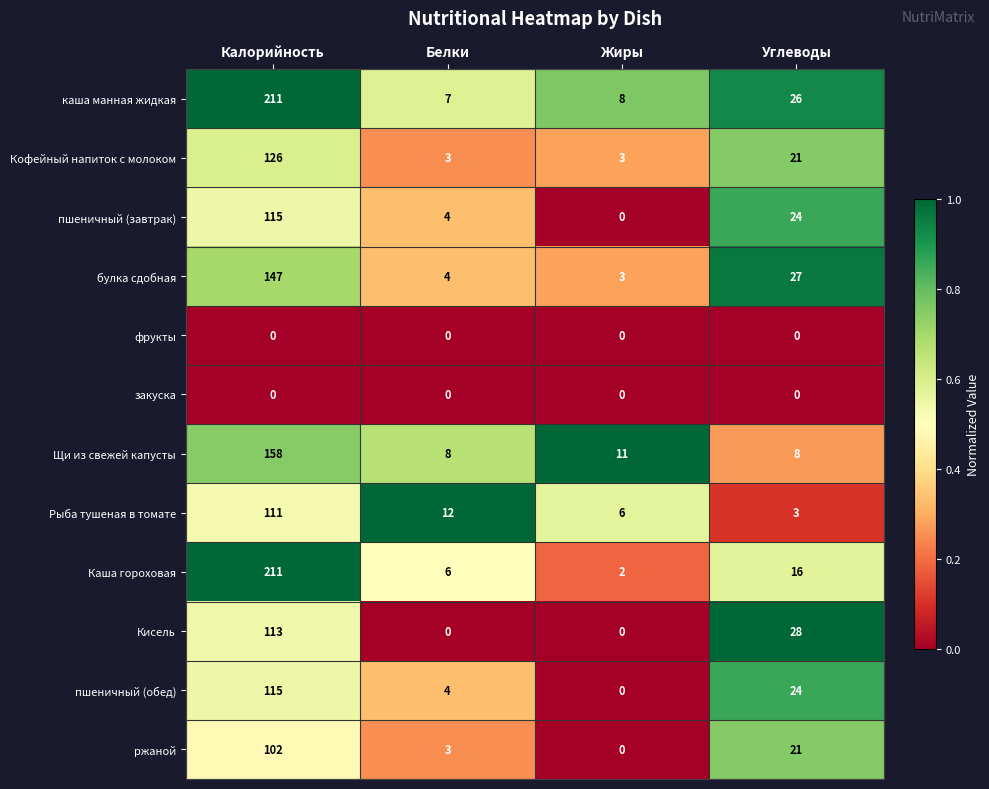

Which series changed the most between Калорийность and Белки?

Каша гороховая